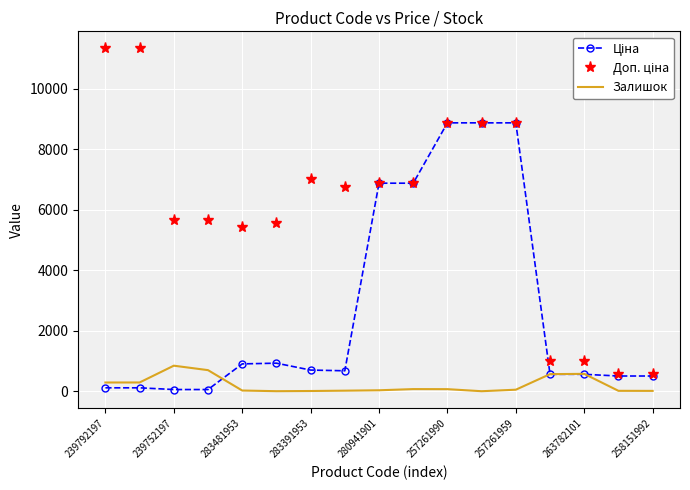

Reading left to right, transcribe all the data shown in this chart.

Ціна: 113.3	113.3	56.7	56.7	904.3	928.3	700.4	676.4	6879.5	6879.5	8874.6	8874.6	8874.6	560.2	560.2	503.8	503.8
Доп. ціна: 11334.0	11334.0	5667.0	5667.0	5425.9	5569.9	7004.3	6764.4	6879.5	6879.5	8874.6	8874.6	8874.6	1011.0	1011.0	558.0	558.0
Залишок: 289.0	290.0	845.0	698.0	24.0	2.0	8.0	19.0	32.0	71.0	69.0	1.0	51.0	566.0	575.0	14.0	12.0